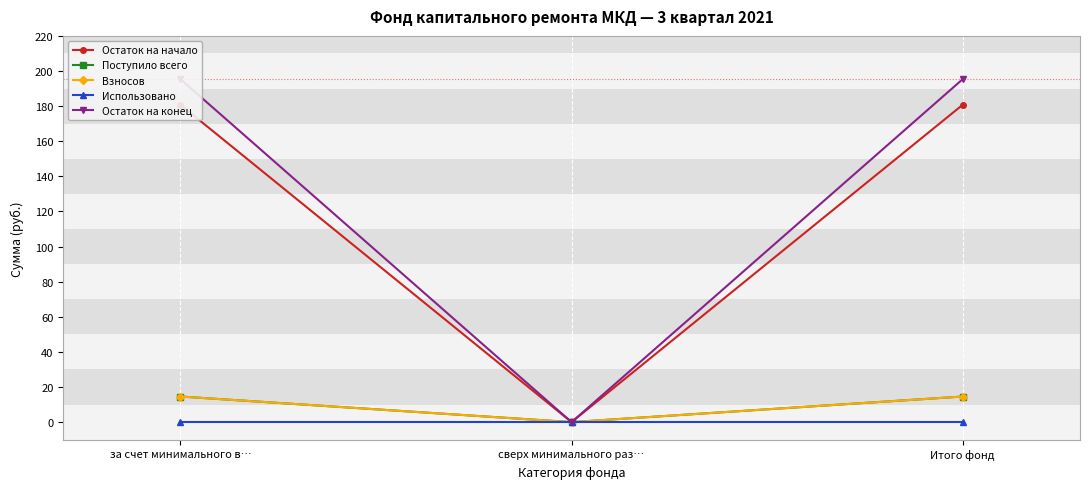

Which has a higher value, Итого фонд or сверх минимального раз…?

Итого фонд